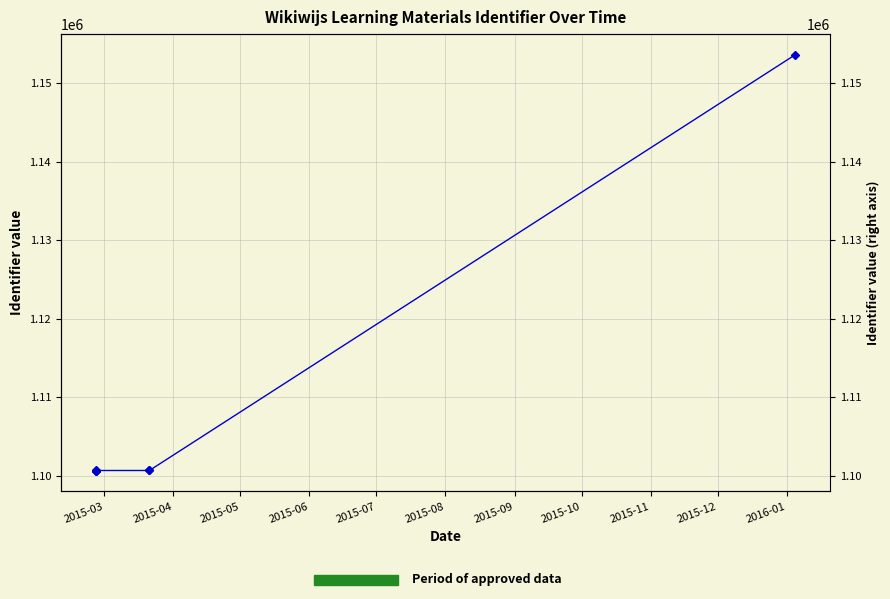

What is the ratio of the value at 2015-04 to the value at 2015-05?

1.0